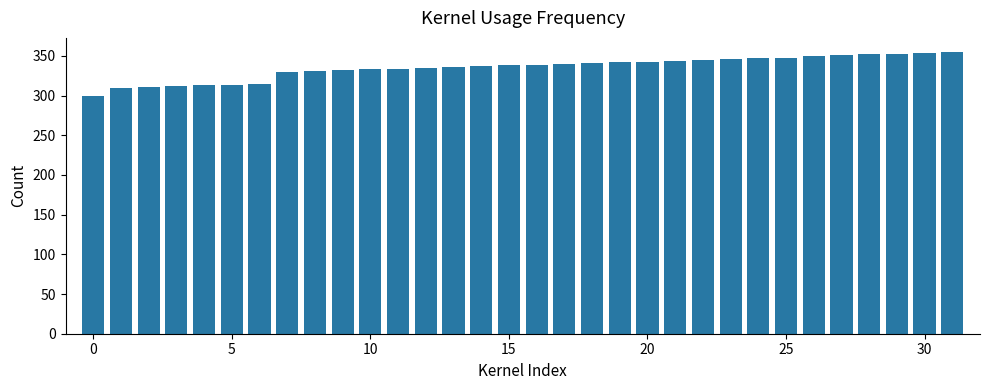

What is the value of the 1st bar from the left?

300